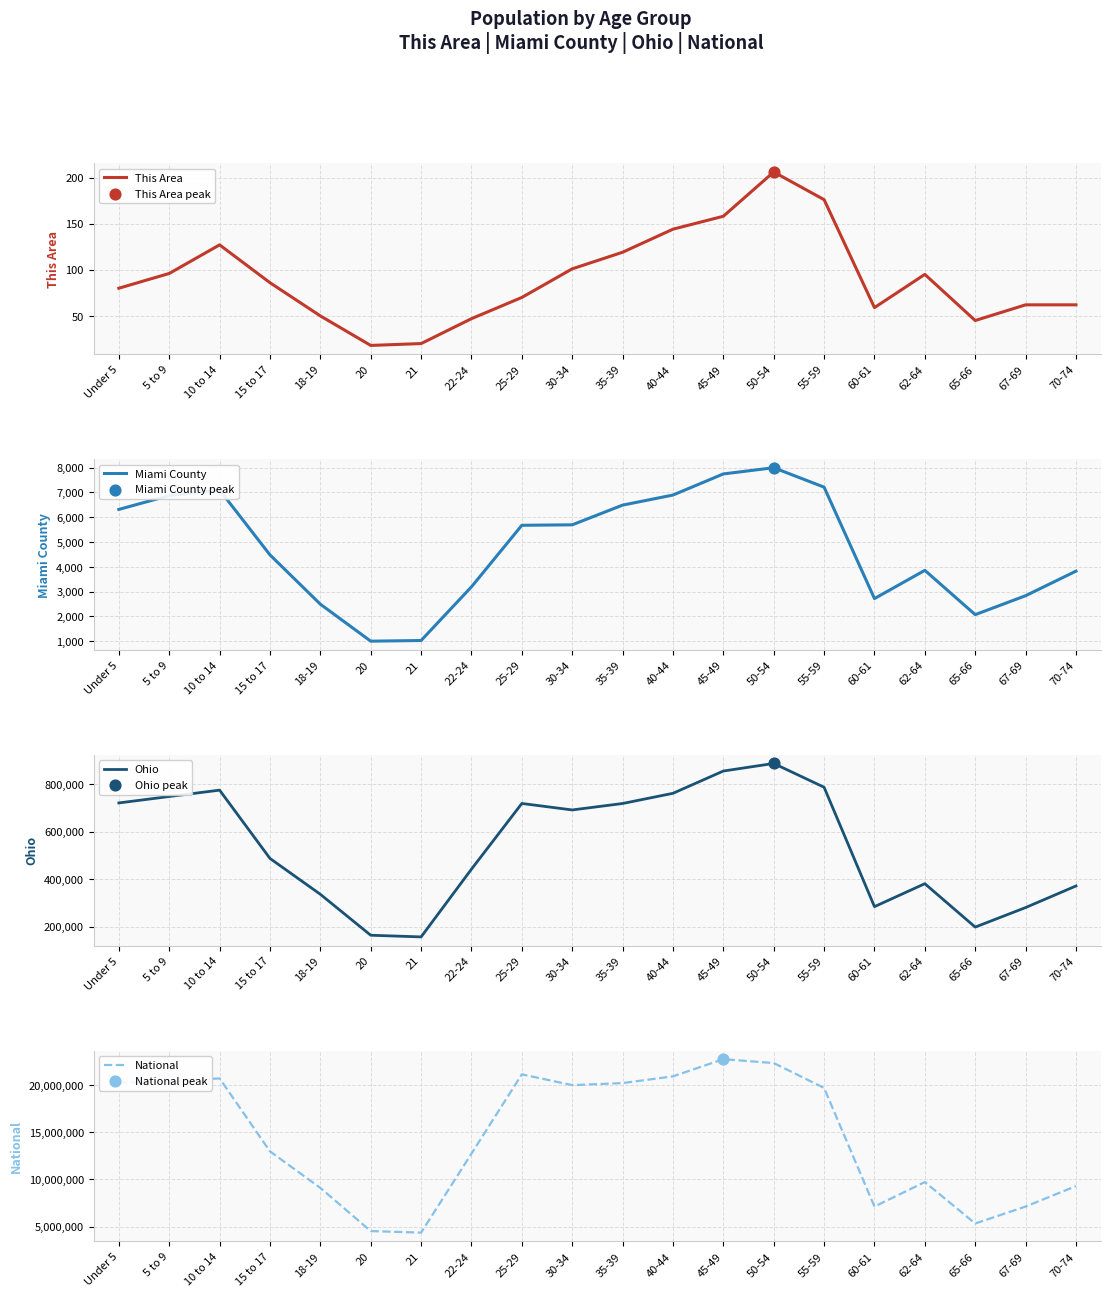

At how many categories does at least one series exceed 15545254?

10